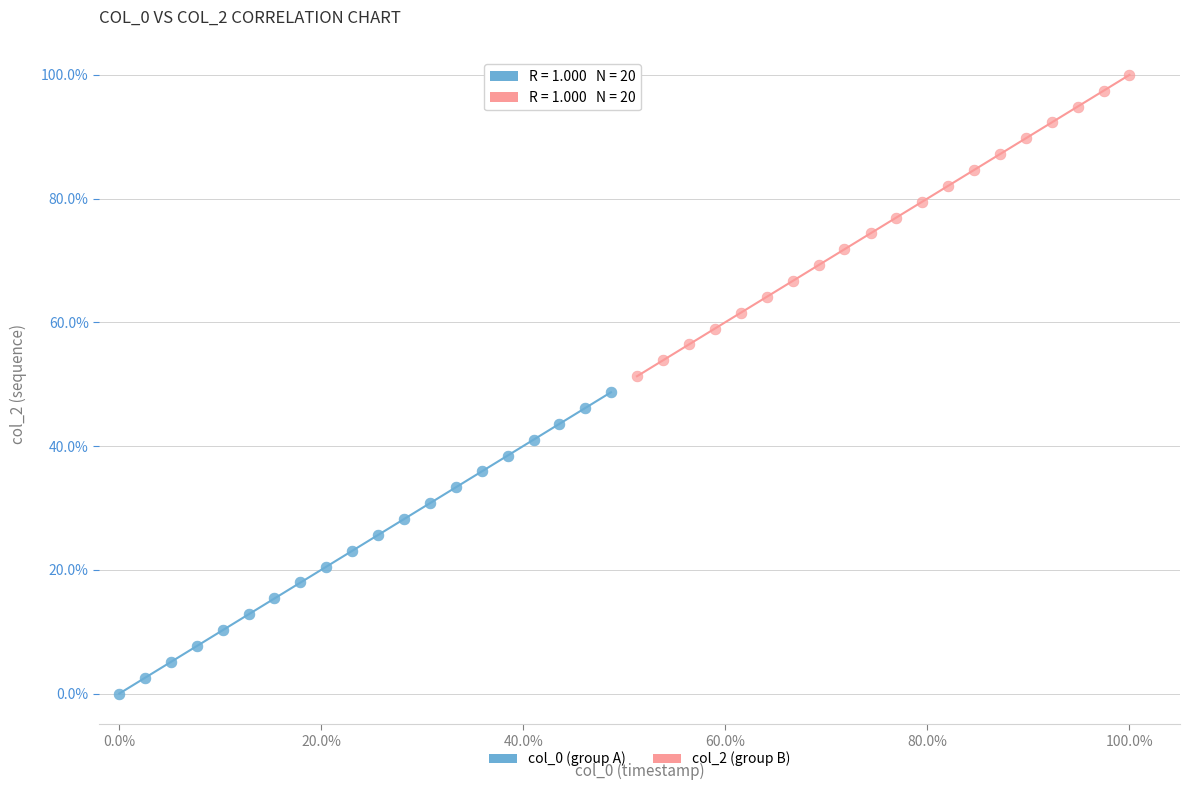

Which series reaches the maximum Y coordinate?

col_2 (group B)